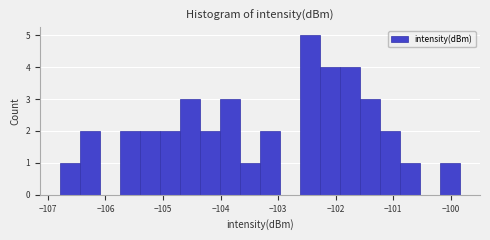

Around what value on the x-axis is the tallest bar? Give the approximate position of its centre, as read against the axis.

-102.4